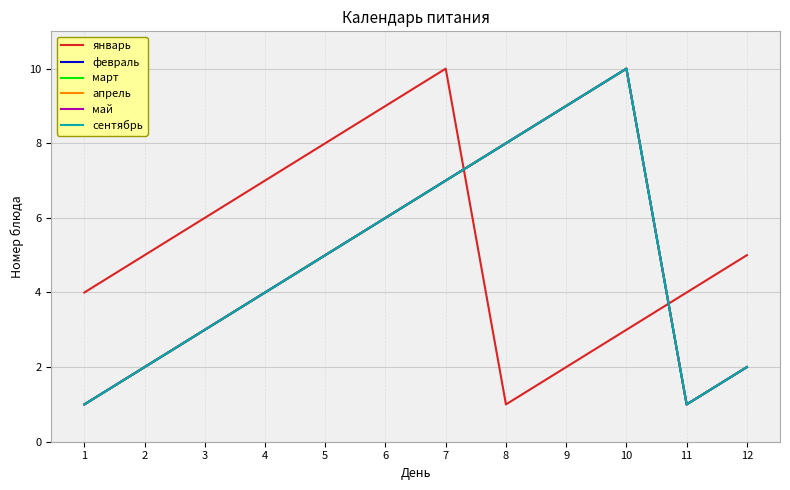

Reading right to left, extract all data points from this chart.

январь: 5	4	3	2	1	10	9	8	7	6	5	4
февраль: 2	1	10	9	8	7	6	5	4	3	2	1
март: 2	1	10	9	8	7	6	5	4	3	2	1
апрель: 2	1	10	9	8	7	6	5	4	3	2	1
май: 2	1	10	9	8	7	6	5	4	3	2	1
сентябрь: 2	1	10	9	8	7	6	5	4	3	2	1